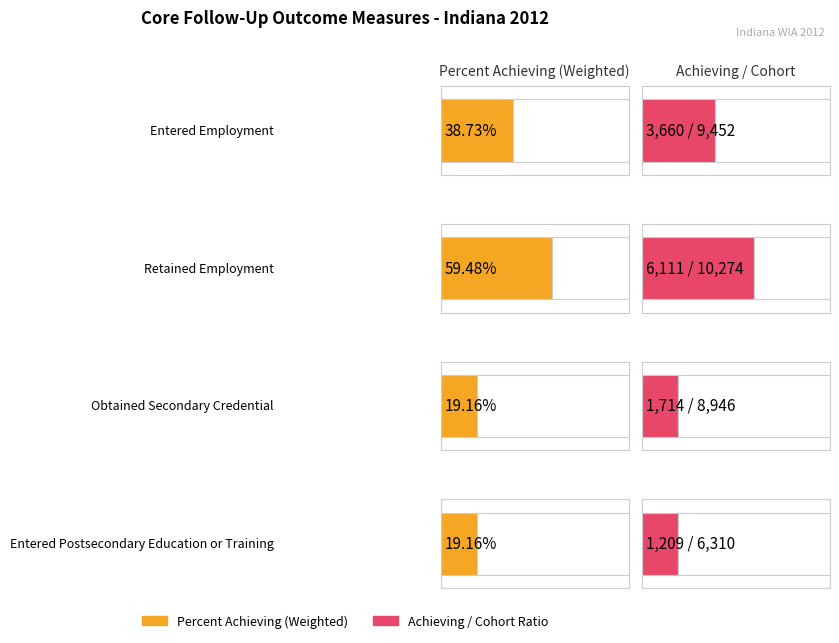

Where does the Number in Cohort series first go above 9452?

Retained Employment